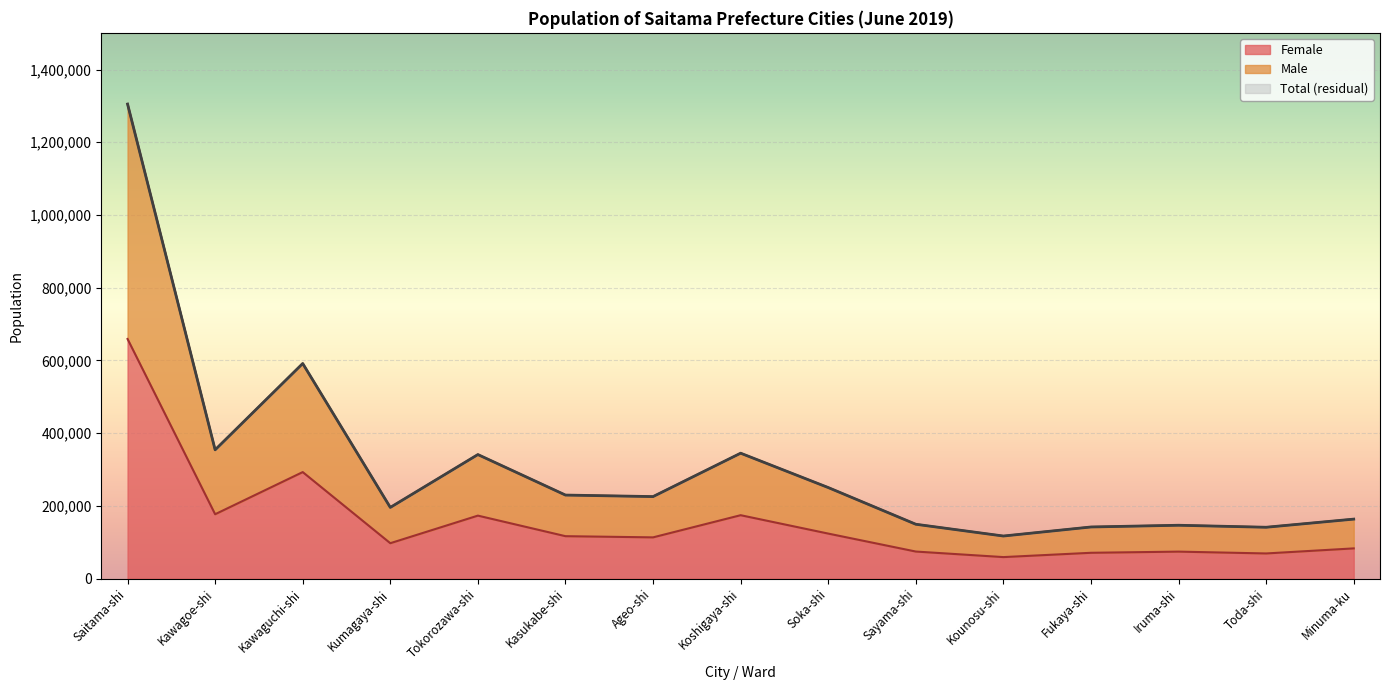

Which series has the widest spread of values?

Total